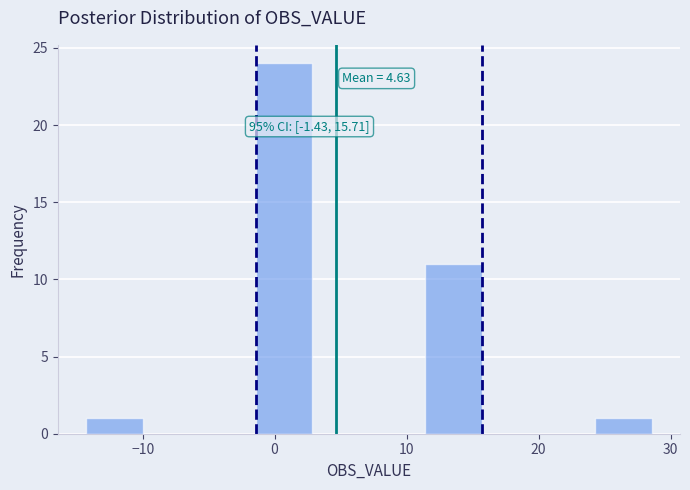

Over which range of the x-axis is the bar tallest?

-1 to 3